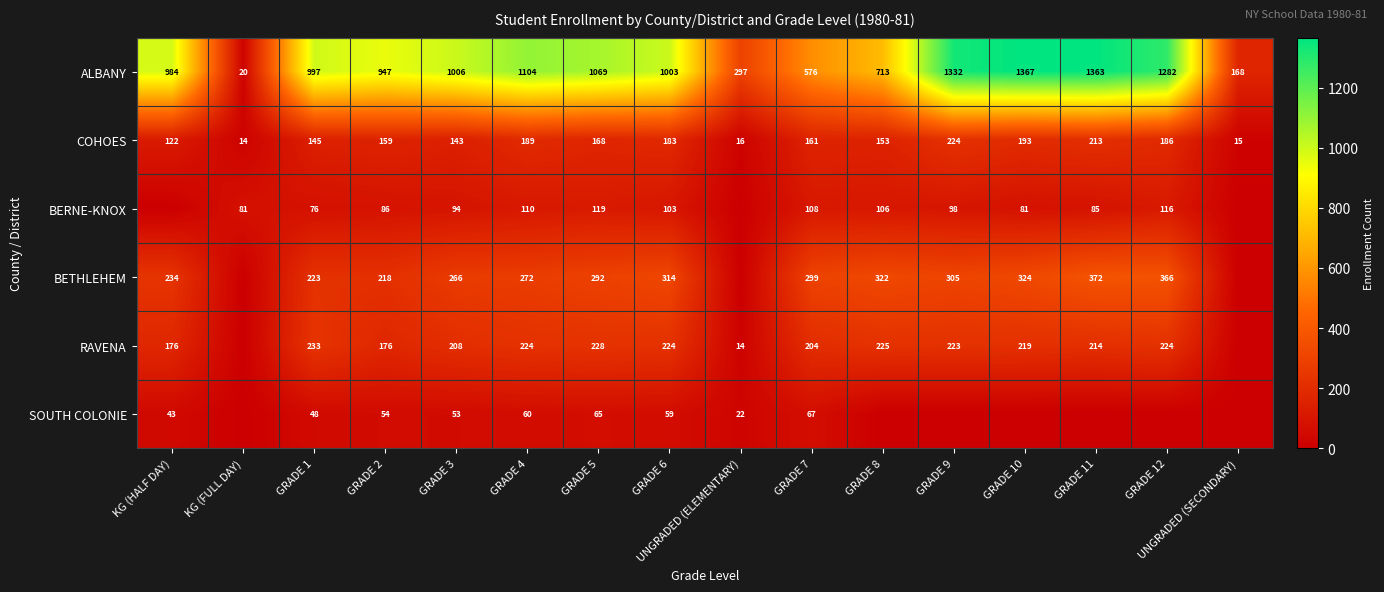

What is the approximate value of COHOES at KG (HALF DAY), to the nearest 5?

120